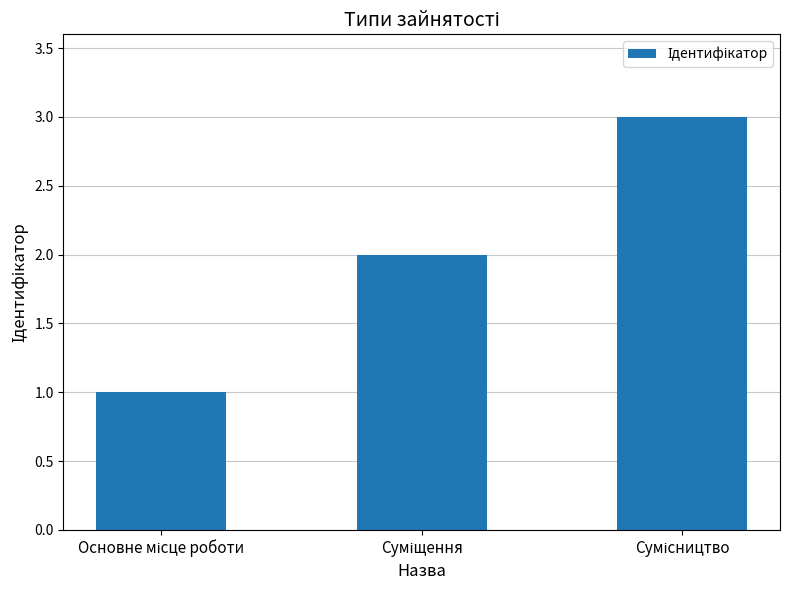

What is the sum of all values?

6